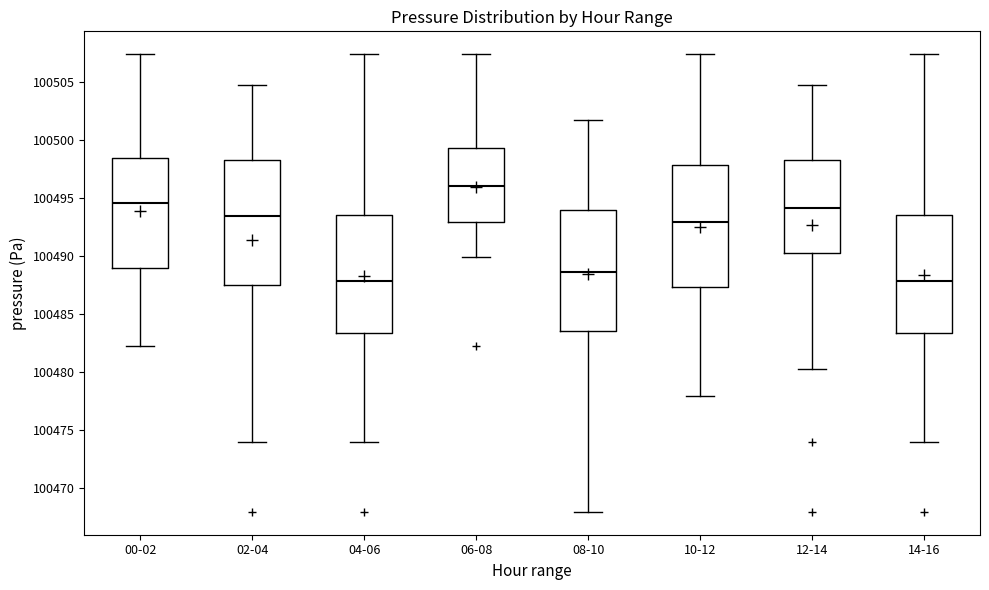

Reading left to right, transcribe this box plot: for each box, give where its median line is, the range the box spans, and where its two whiskers end, as read against the y-axis. The values are not printed on the chart, so give them approximately, as read against the axis.

00-02: median 100494.5, box 100489.0 to 100498.5, whiskers 100482.0 to 100507.5
02-04: median 100493.5, box 100487.5 to 100498.5, whiskers 100474.0 to 100504.5
04-06: median 100488.0, box 100483.5 to 100493.5, whiskers 100474.0 to 100507.5
06-08: median 100496.0, box 100493.0 to 100499.5, whiskers 100490.0 to 100507.5
08-10: median 100488.5, box 100483.5 to 100494.0, whiskers 100468.0 to 100501.5
10-12: median 100493.0, box 100487.5 to 100498.0, whiskers 100478.0 to 100507.5
12-14: median 100494.0, box 100490.5 to 100498.5, whiskers 100480.5 to 100504.5
14-16: median 100488.0, box 100483.5 to 100493.5, whiskers 100474.0 to 100507.5